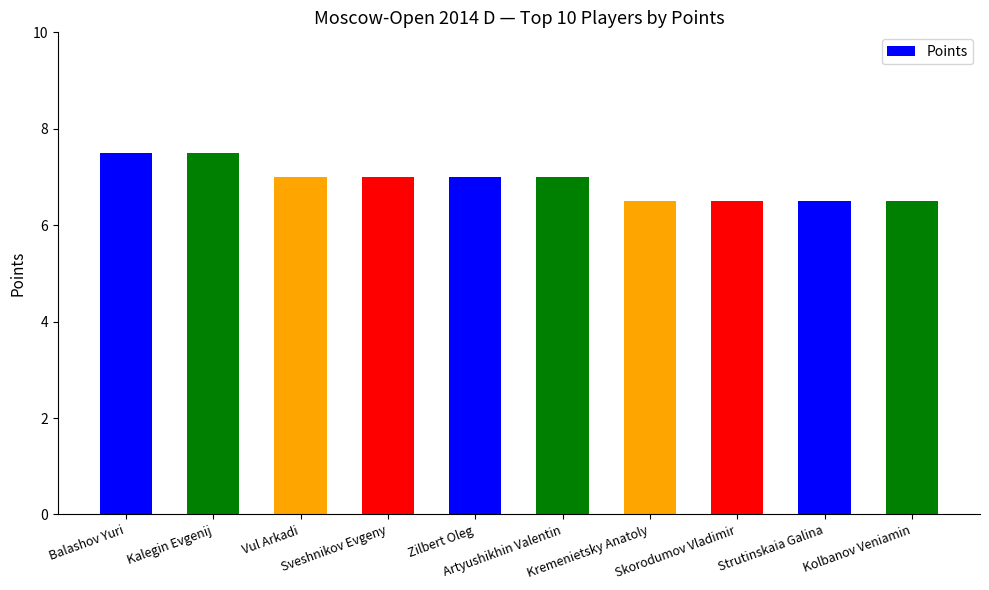

Reading left to right, extract all data points from this chart.

Balashov Yuri=7.5	Kalegin Evgenij=7.5	Vul Arkadi=7.0	Sveshnikov Evgeny=7.0	Zilbert Oleg=7.0	Artyushikhin Valentin=7.0	Kremenietsky Anatoly=6.5	Skorodumov Vladimir=6.5	Strutinskaia Galina=6.5	Kolbanov Veniamin=6.5